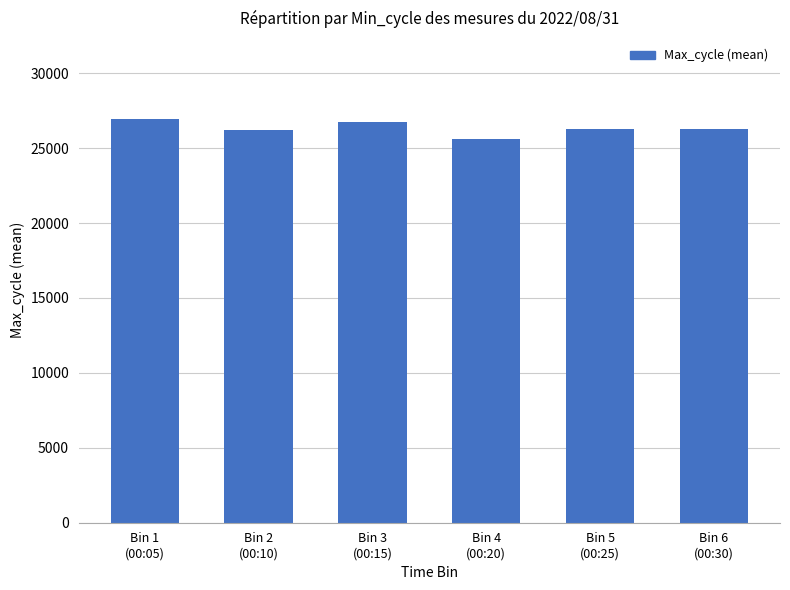

What is the difference between the maximum and second lowest values?

733.5